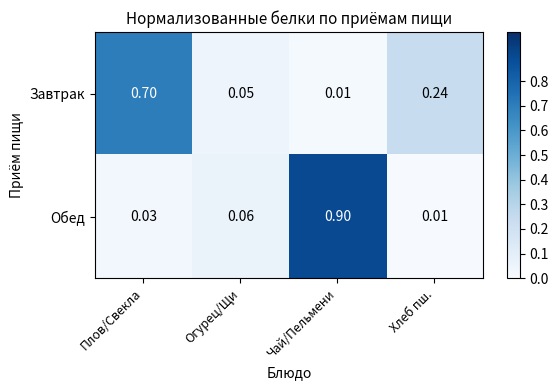

At which category is the sum across all series the highest?

Чай/Пельмени